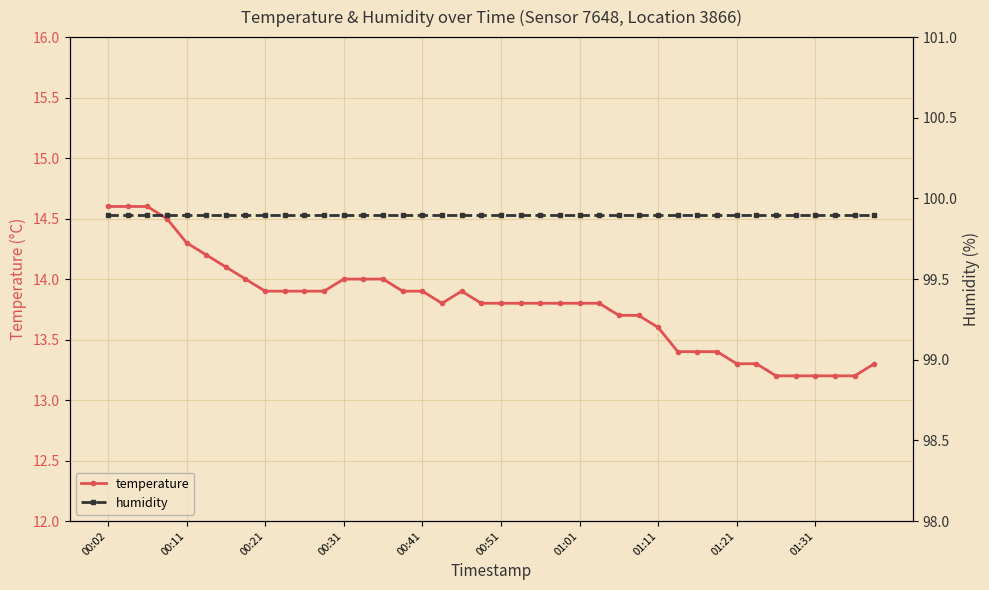

What position from the left is 27?

28